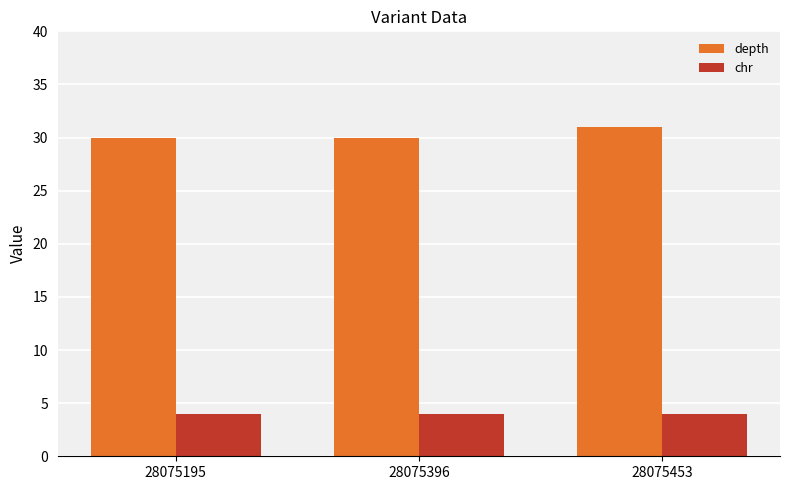

Reading left to right, list all the values displayed in this chart.

depth: 28075195=30	28075396=30	28075453=31
chr: 28075195=4	28075396=4	28075453=4